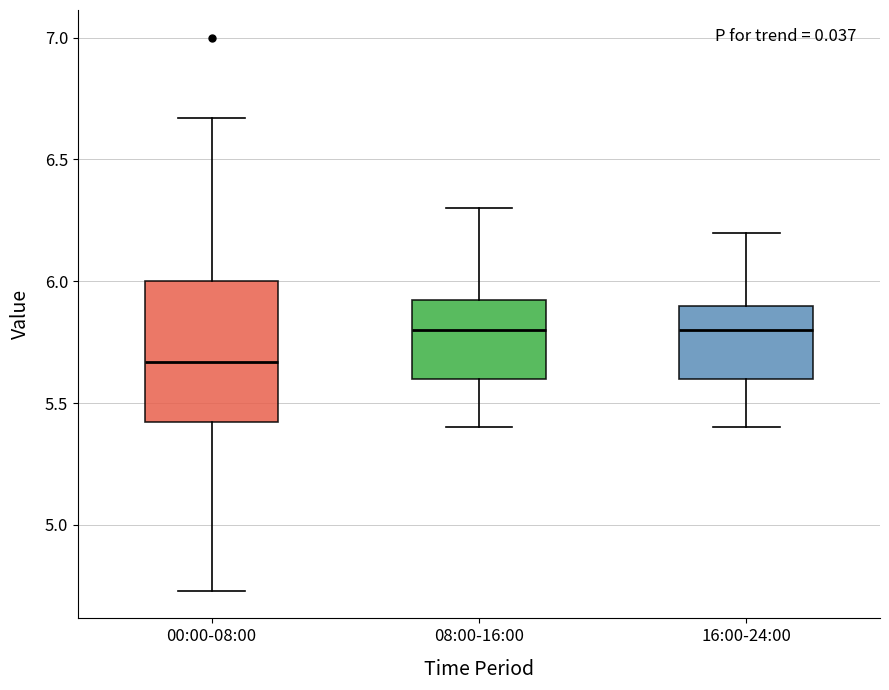

Comparing the boxes themselves (not the whiskers), which one is the tallest?

00:00-08:00